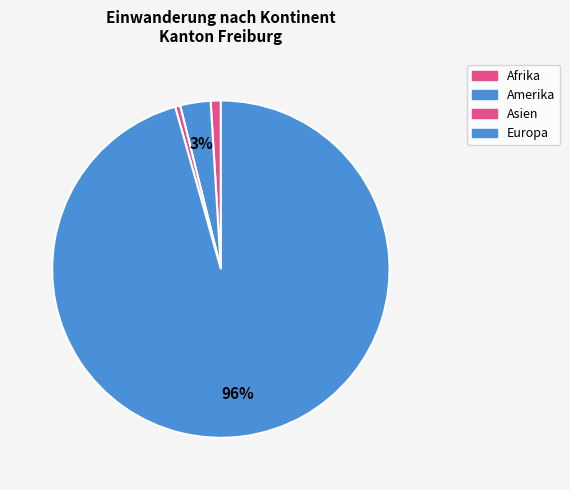

How many segments does this pie chart have?

4